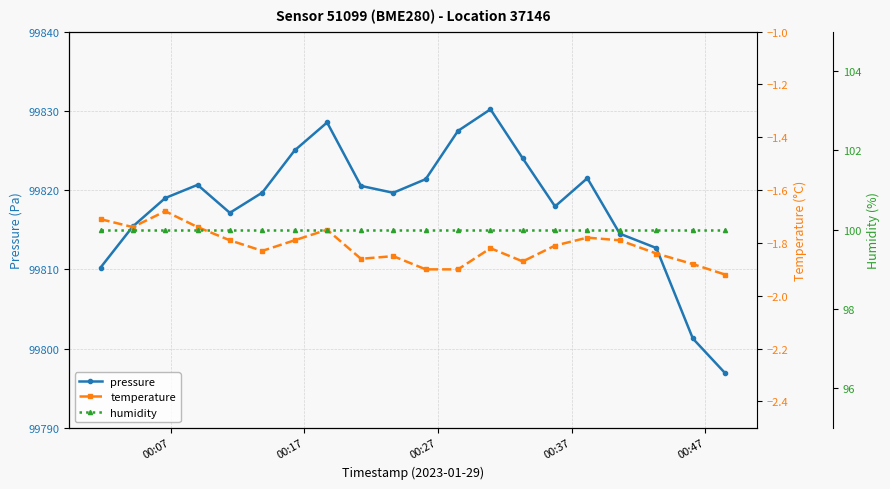

What is the value of the pressure point at the 4th from the left?

99820.7